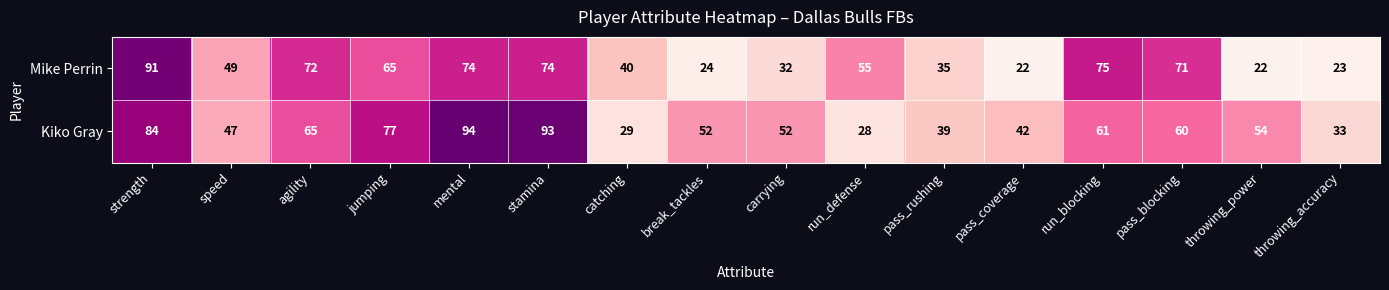

At pass_blocking, list the series in order from largest to smallest.

Mike Perrin, Kiko Gray